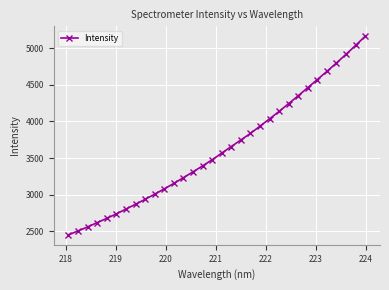

What is the maximum value shown in the chart?

5162.2